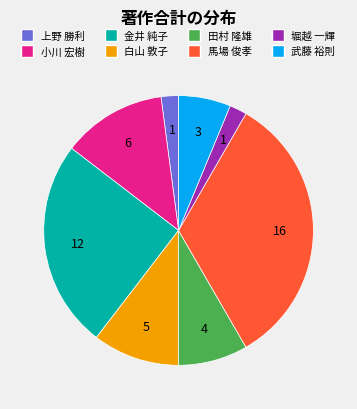

Which category has the biggest portion of the pie?

馬場 俊孝